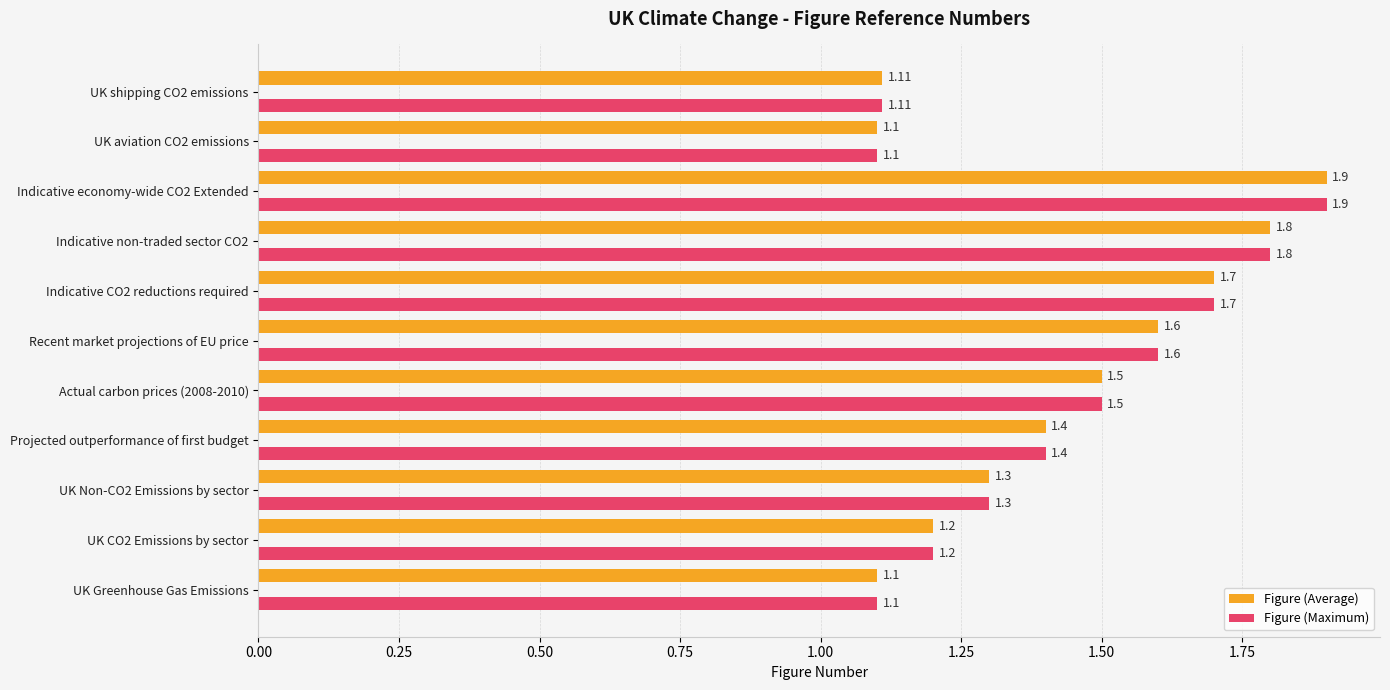

At which category is the sum across all series the highest?

Indicative economy-wide CO2 Extended